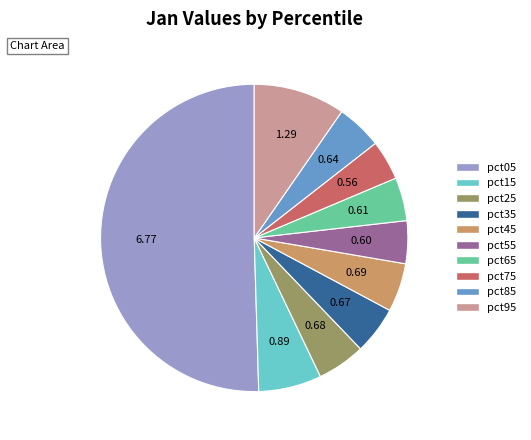

Do pct05 and pct75 together represent more than half of the pie?

Yes